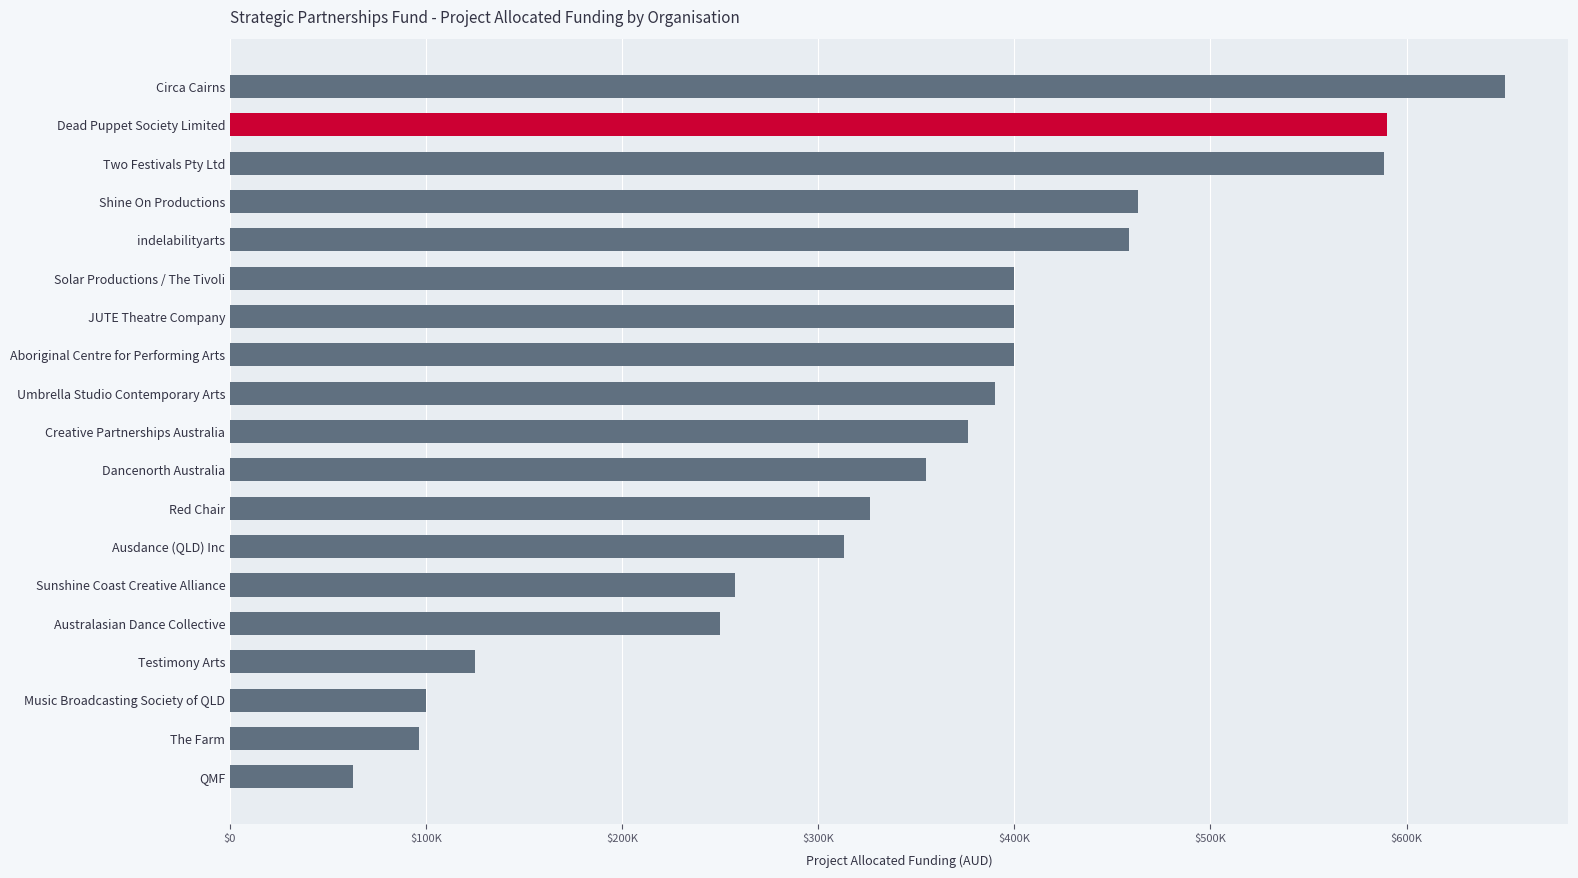

Which category has the lowest value across all series?

QMF